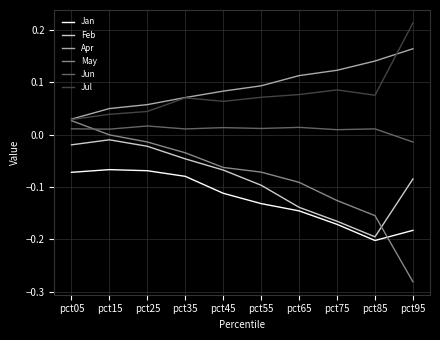

Is the value of Jan at pct35 greater than the value of May at pct65?

Yes